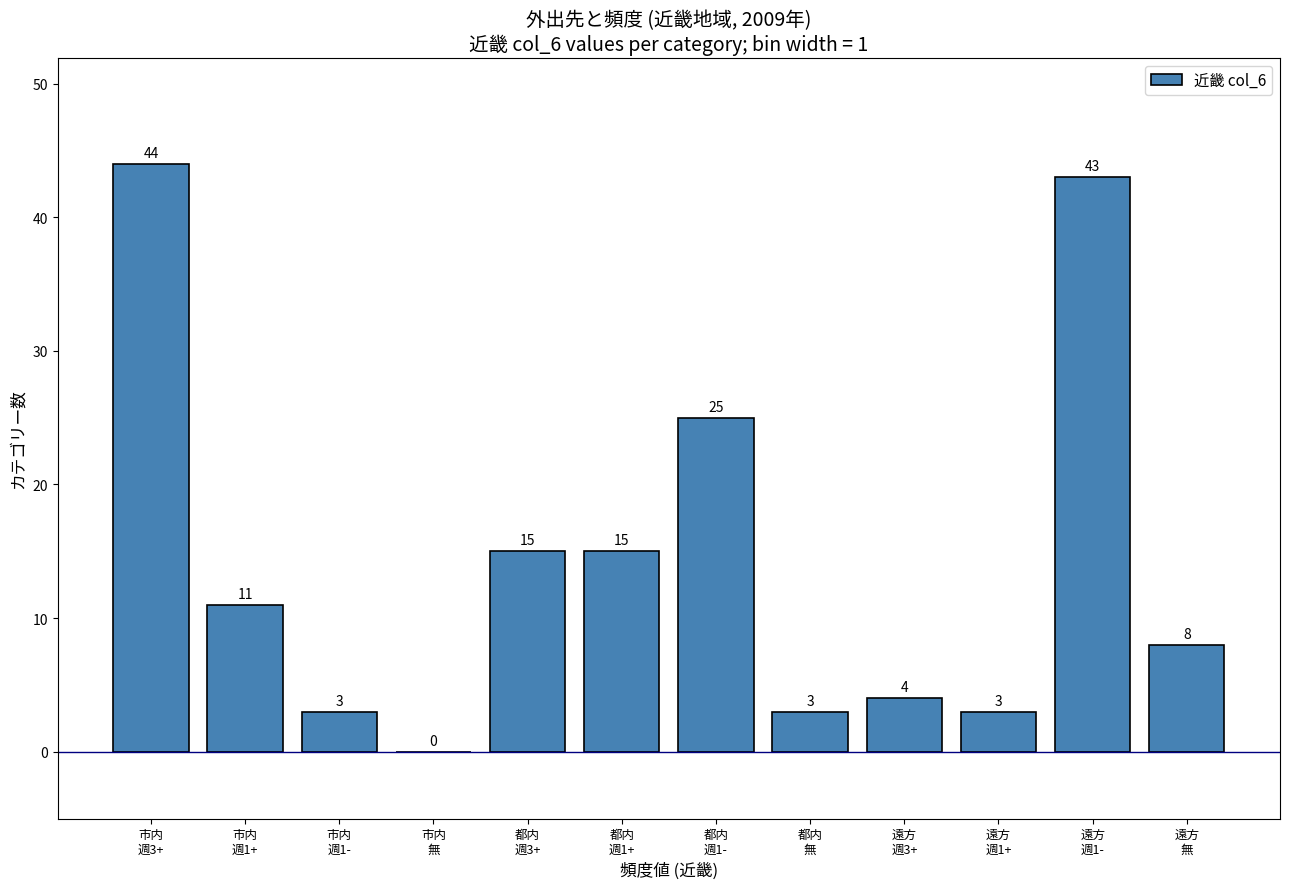

What is the maximum value shown in the chart?

44